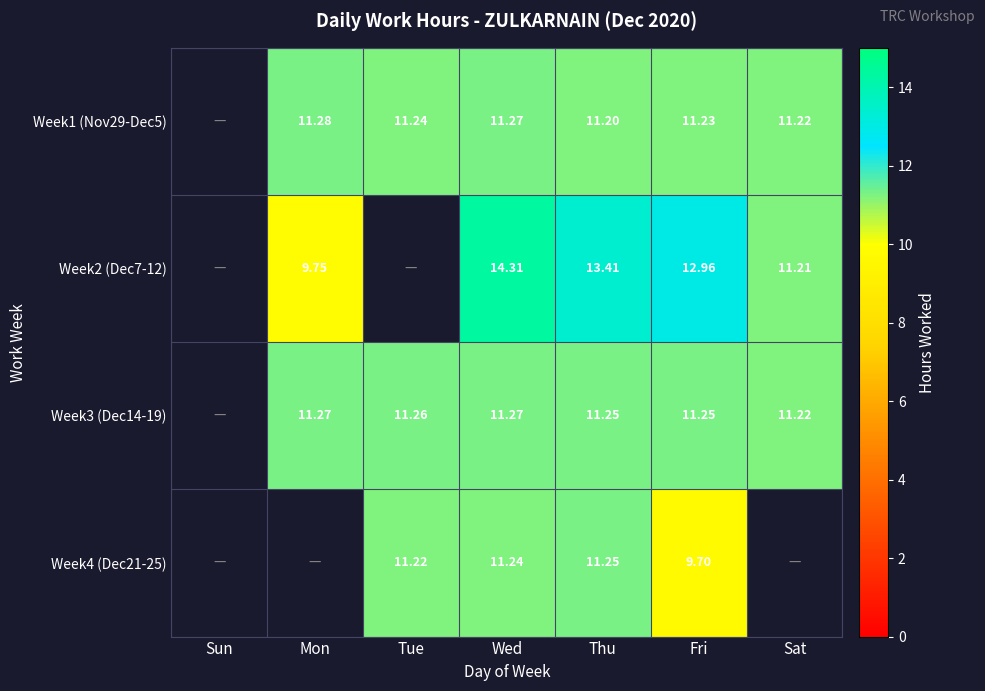

How many distinct data groups are displayed?

4